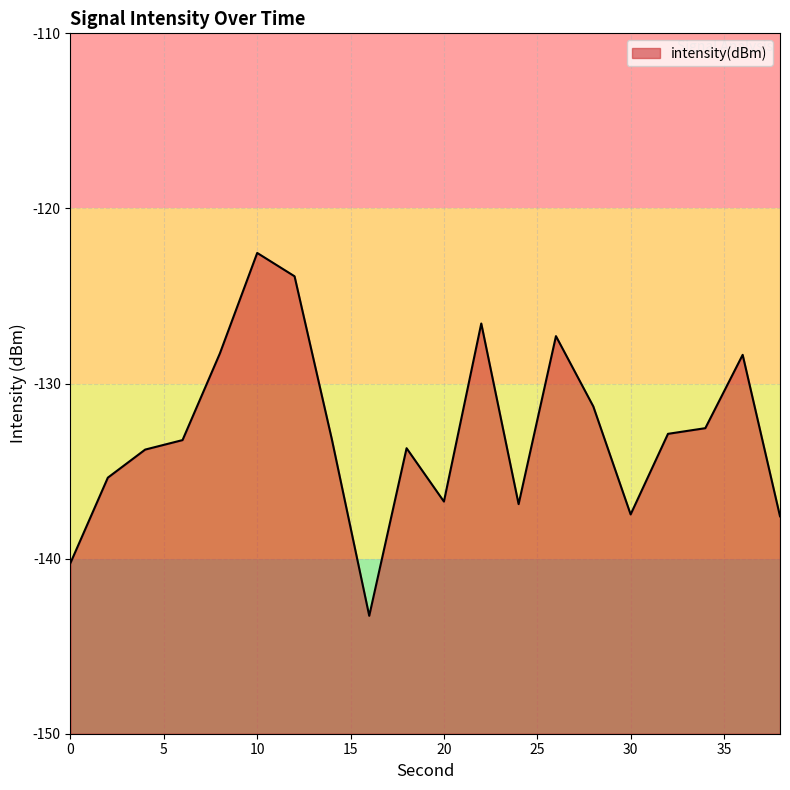

Does the chart have visible grid lines?

Yes